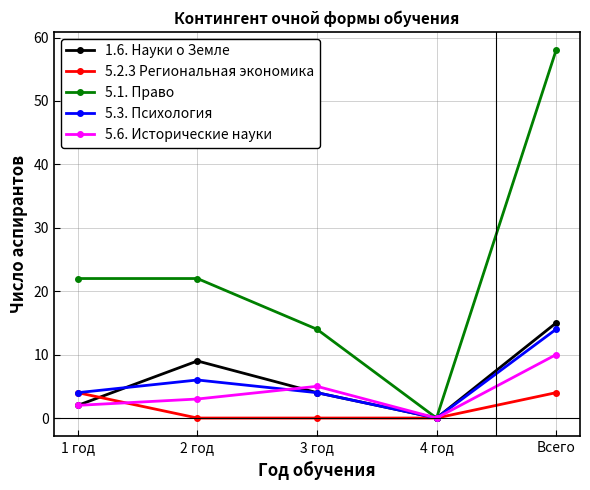

Which series changed the most between 3 год and Всего?

5.1. Право